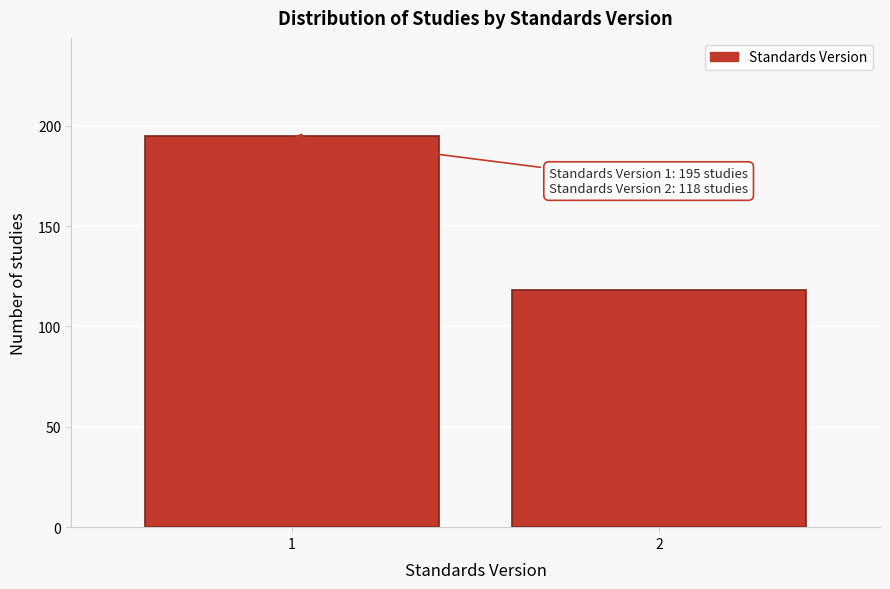

Reading left to right, transcribe all the data shown in this chart.

1=195	2=118